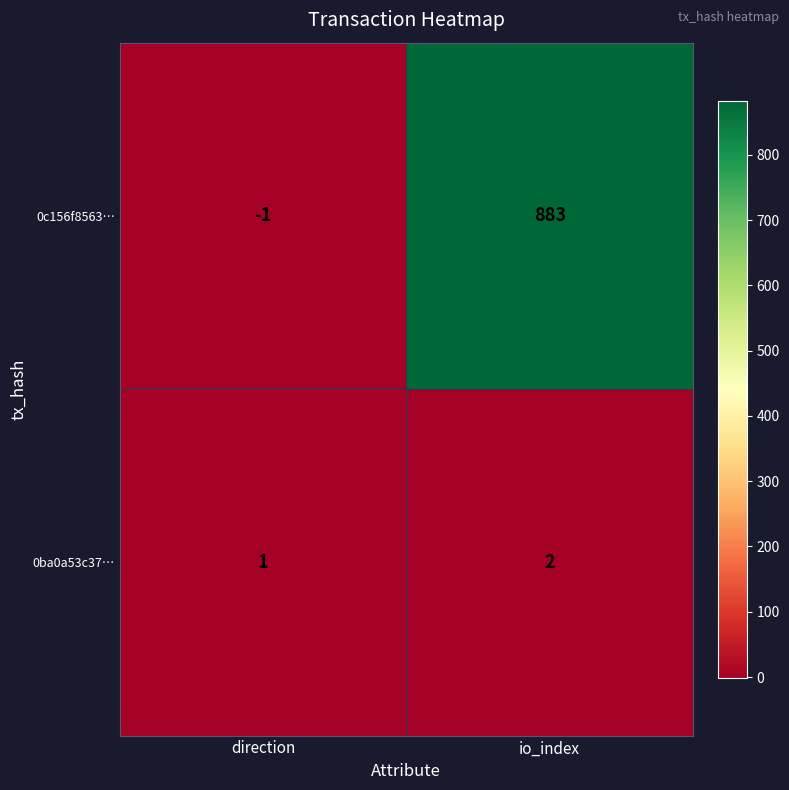

Which series has the largest range (max minus min)?

0c156f8563…